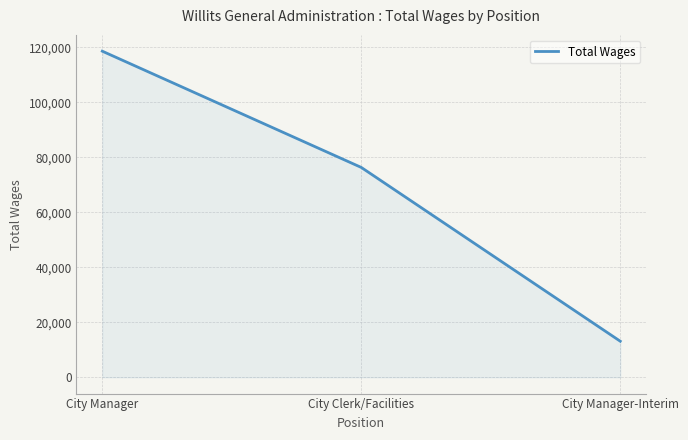

How many values are between 13115 and 118608?

3